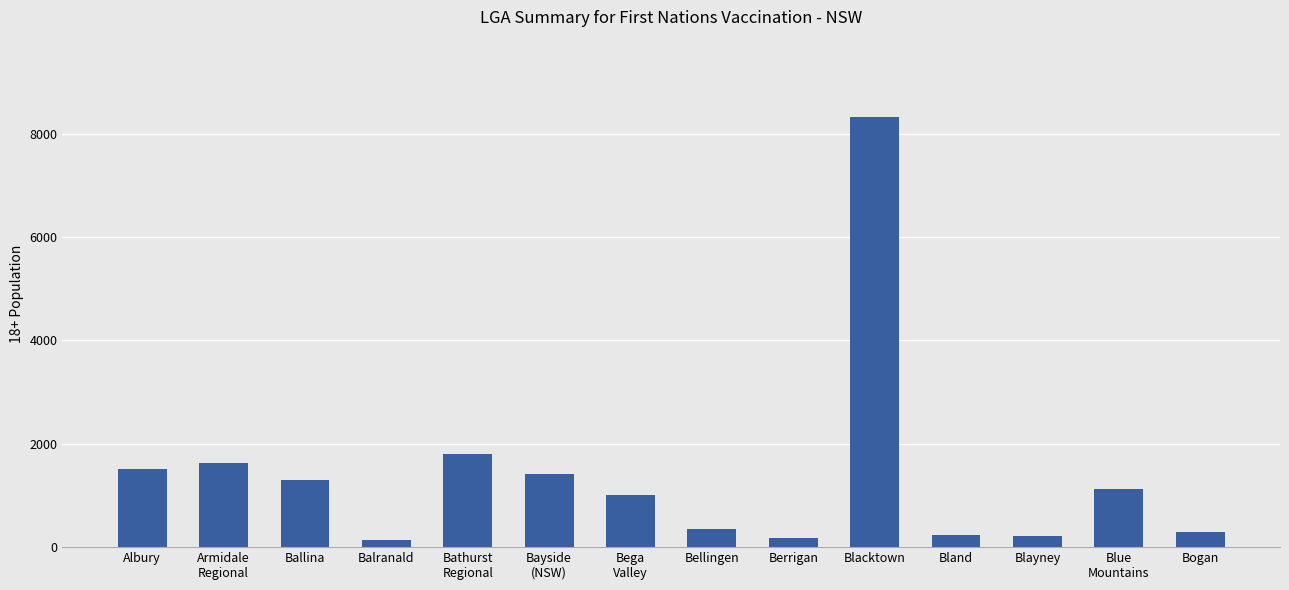

What is the average value?

1395